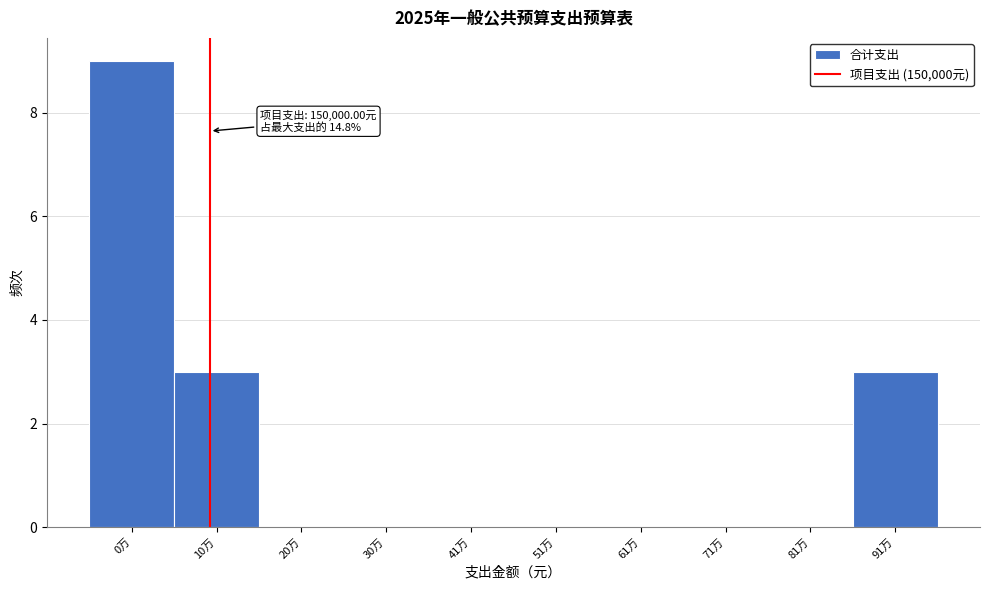

Reading right to left, transcribe all the data shown in this chart.

91万=3	81万=0	71万=0	61万=0	51万=0	41万=0	30万=0	20万=0	10万=3	0万=9